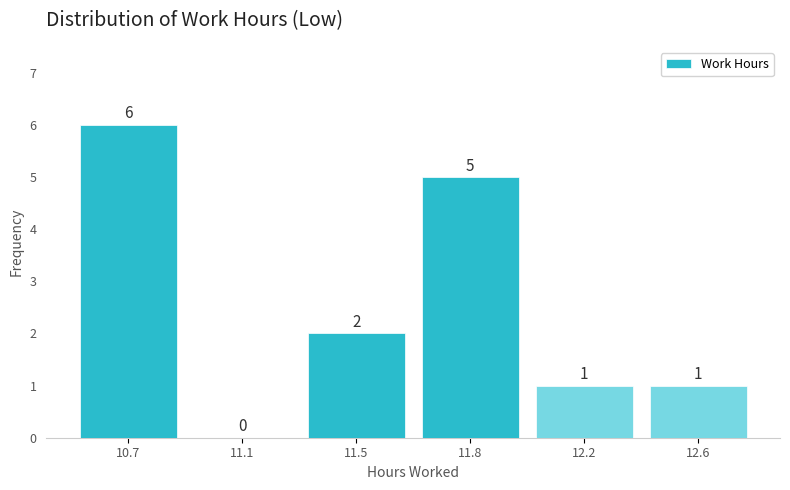

Reading left to right, list all the values displayed in this chart.

10.7=6	11.1=0	11.5=2	11.8=5	12.2=1	12.6=1